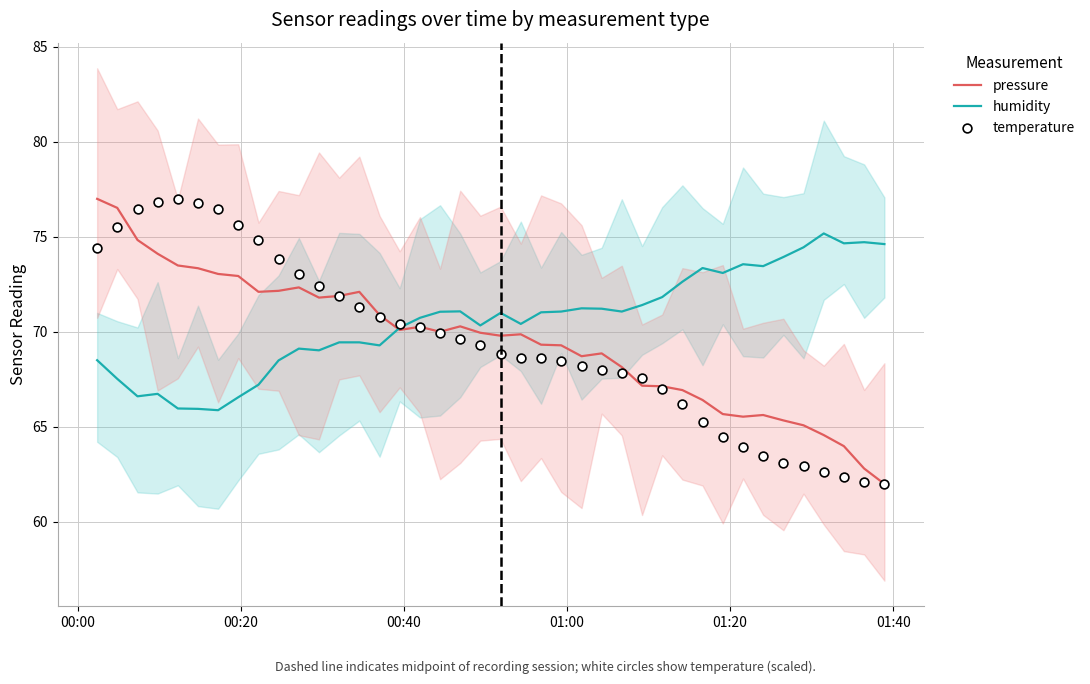

Which series reaches the maximum Y coordinate?

pressure